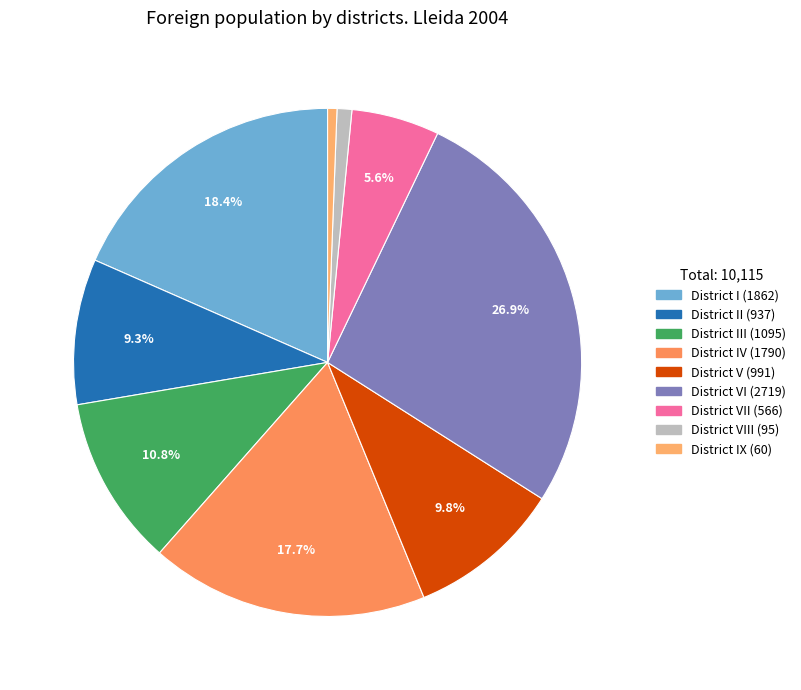

How many slices are in this pie chart?

9